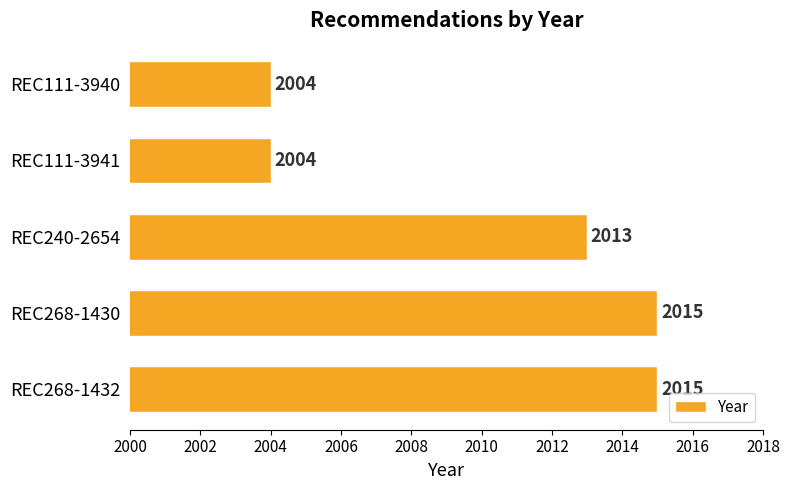

At which label is the value closest to 2009?

REC240-2654